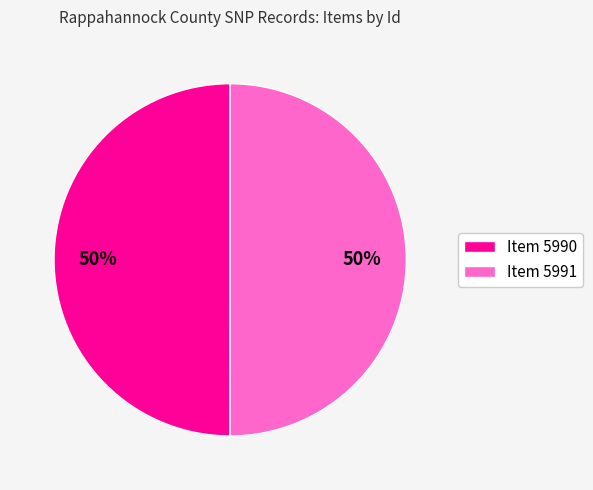

Count the number of slices in the pie.

2